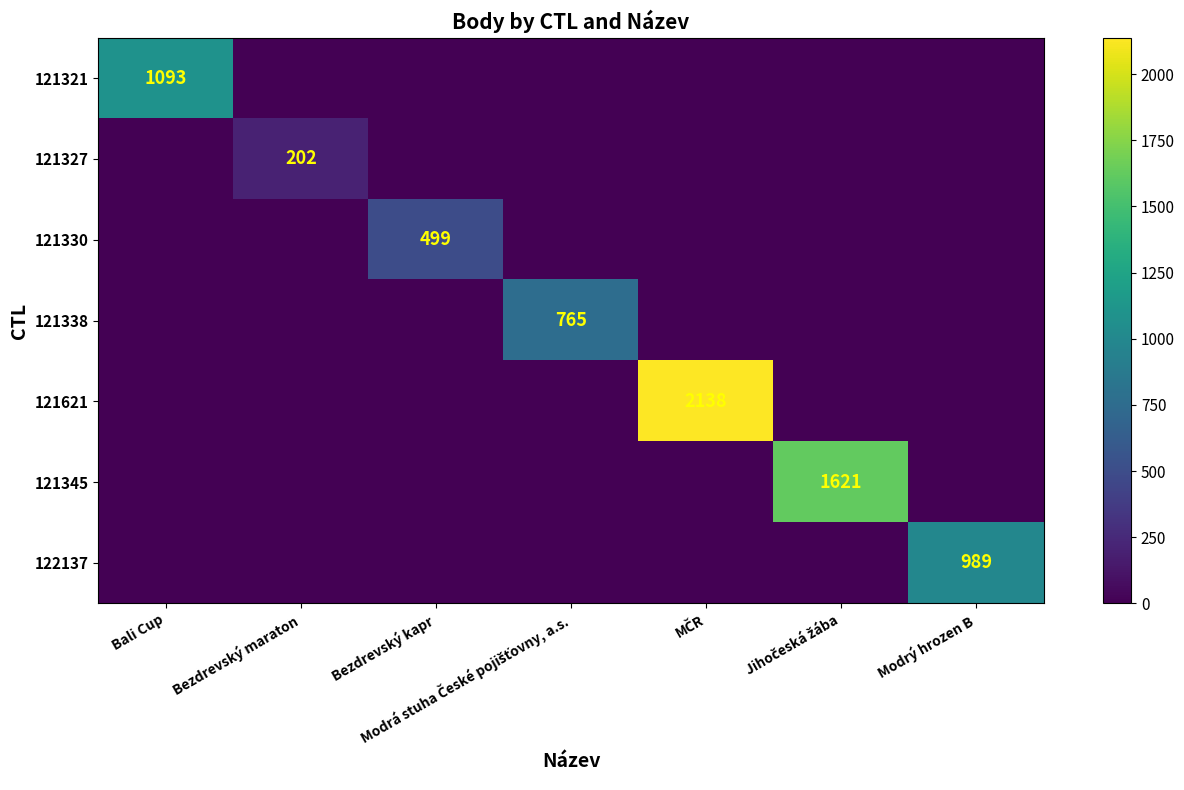

What is the maximum value shown in the chart?

2138